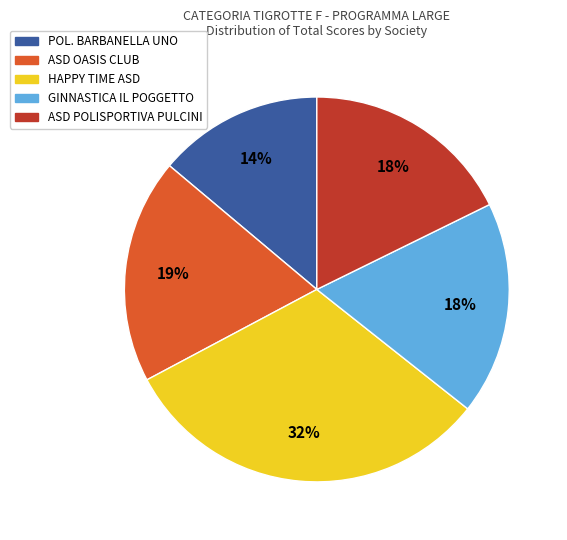

To the nearest percent, what is the difference between the largest and smallest slice percentages?

18%